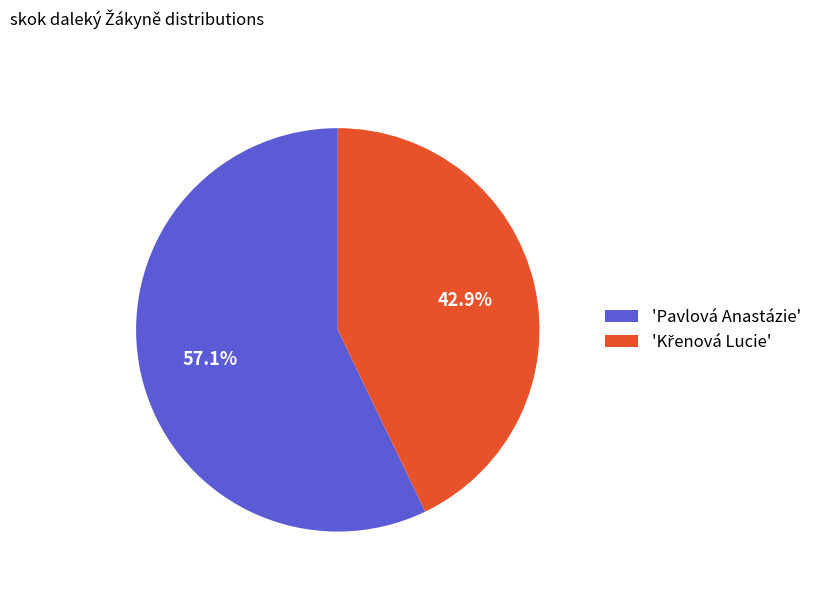

Is there a majority slice in this chart?

Yes